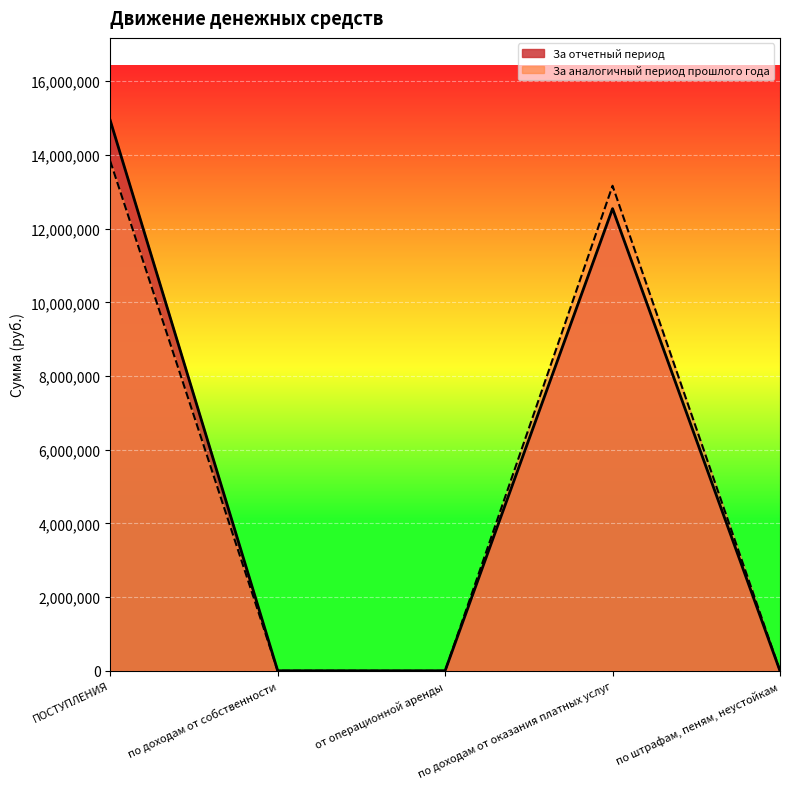

How many data points in За отчетный период are less than 3493?

1